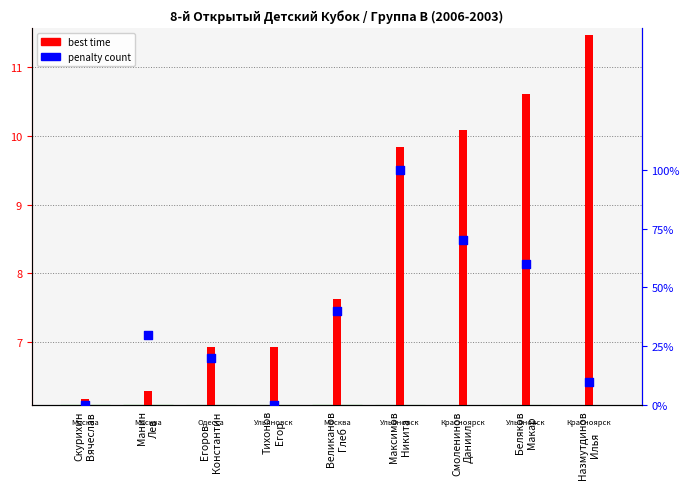

At which category is the sum across all series the highest?

Максимов
Никита